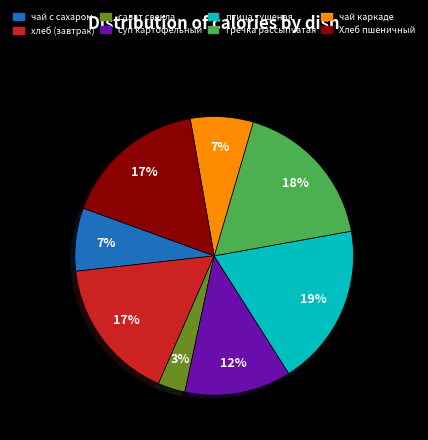

Count the number of slices in the pie.

8